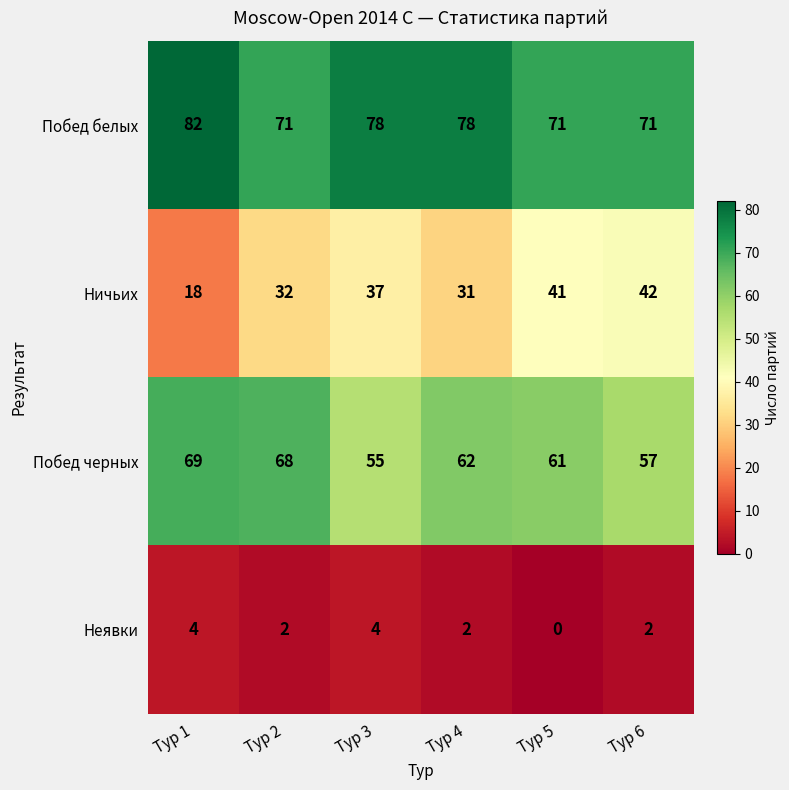

What value does the Побед белых series have at Тур 5, to the nearest 10?

70